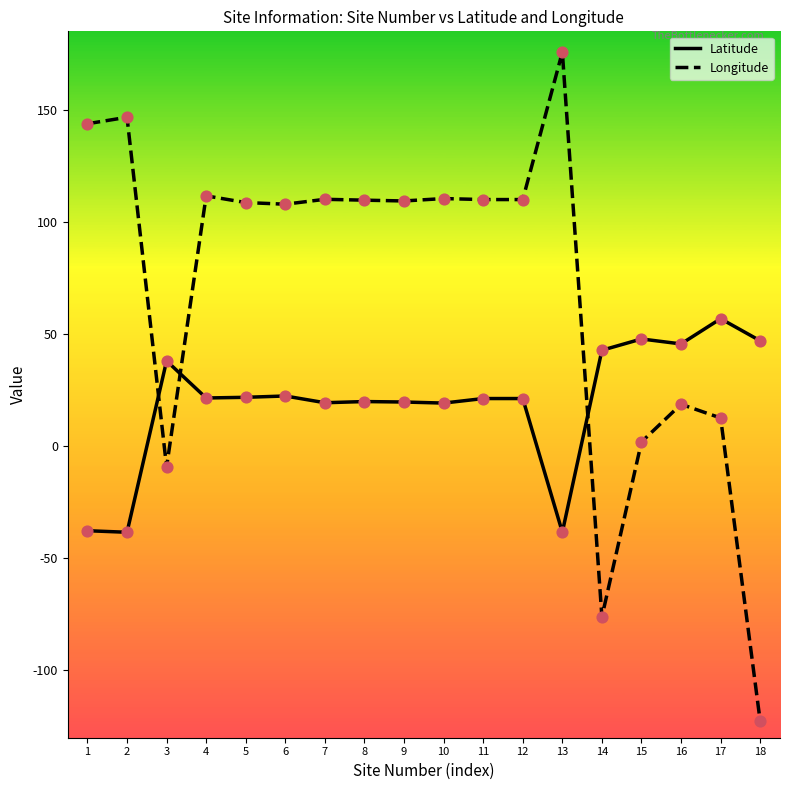

What are all the series names shown in the legend?

Latitude, Longitude